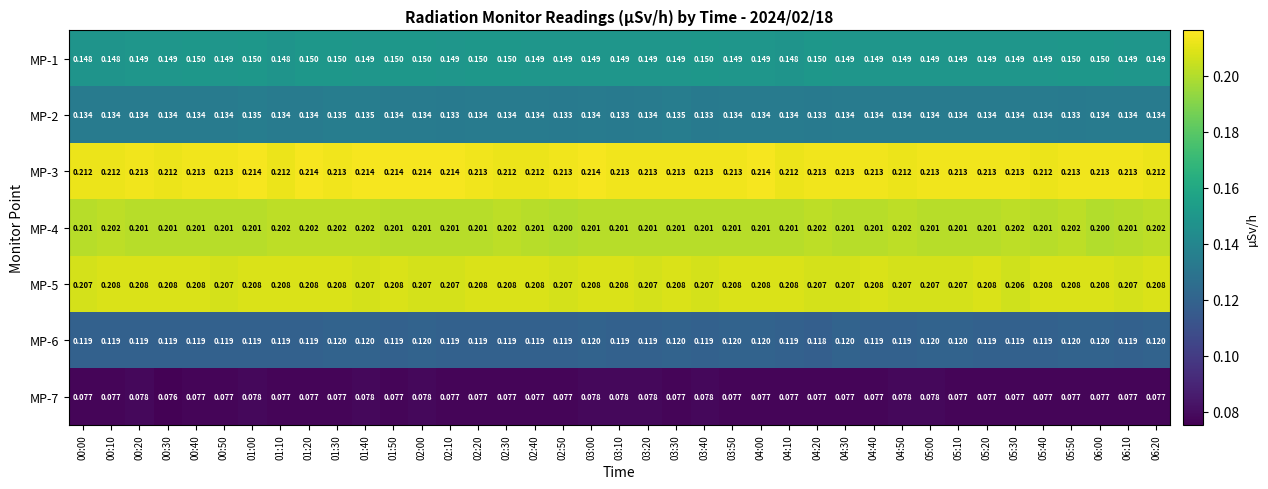

Is the value of MP-1 at 05:20 greater than the value of MP-3 at 03:20?

No